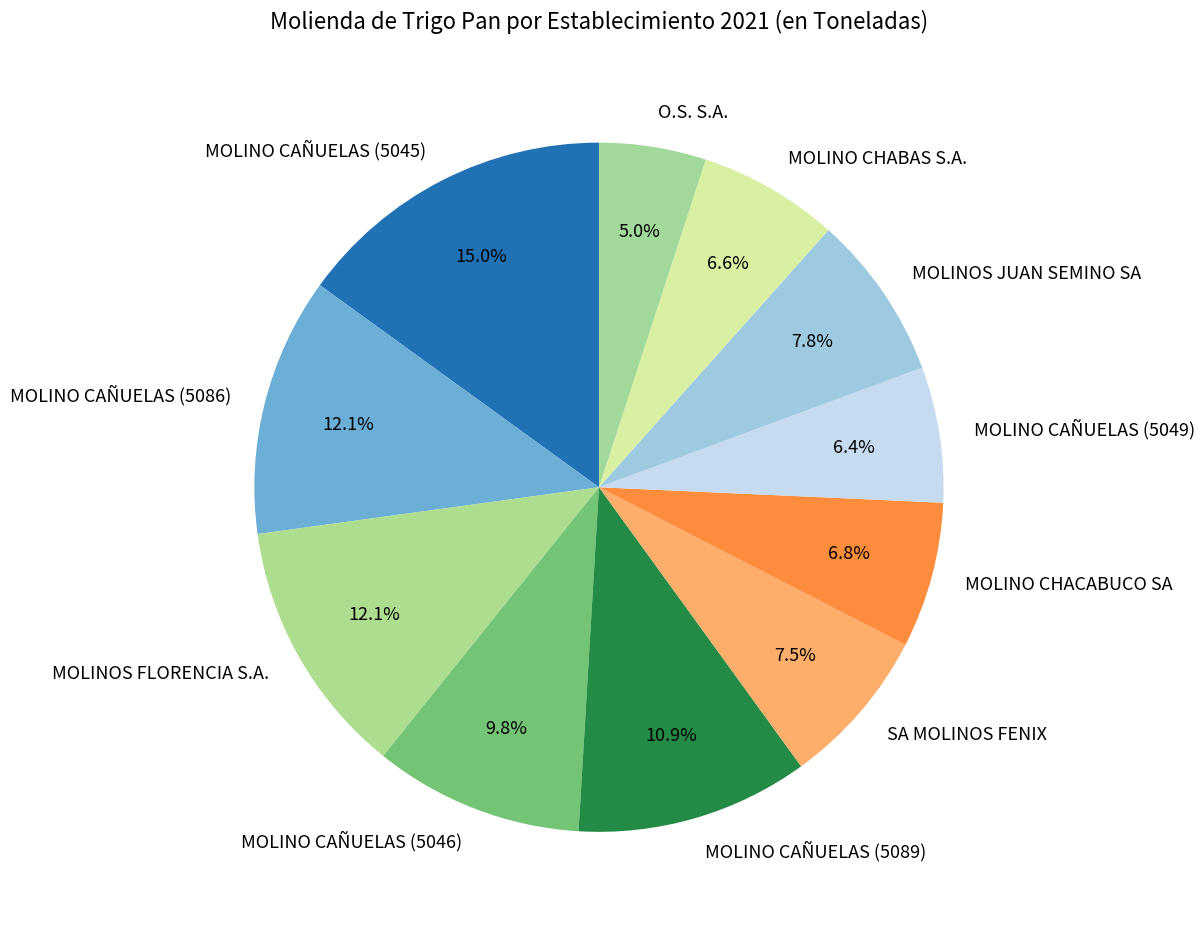

To the nearest percent, what is the combined percentage of MOLINO CAÑUELAS (5089) and SA MOLINOS FENIX?

18%